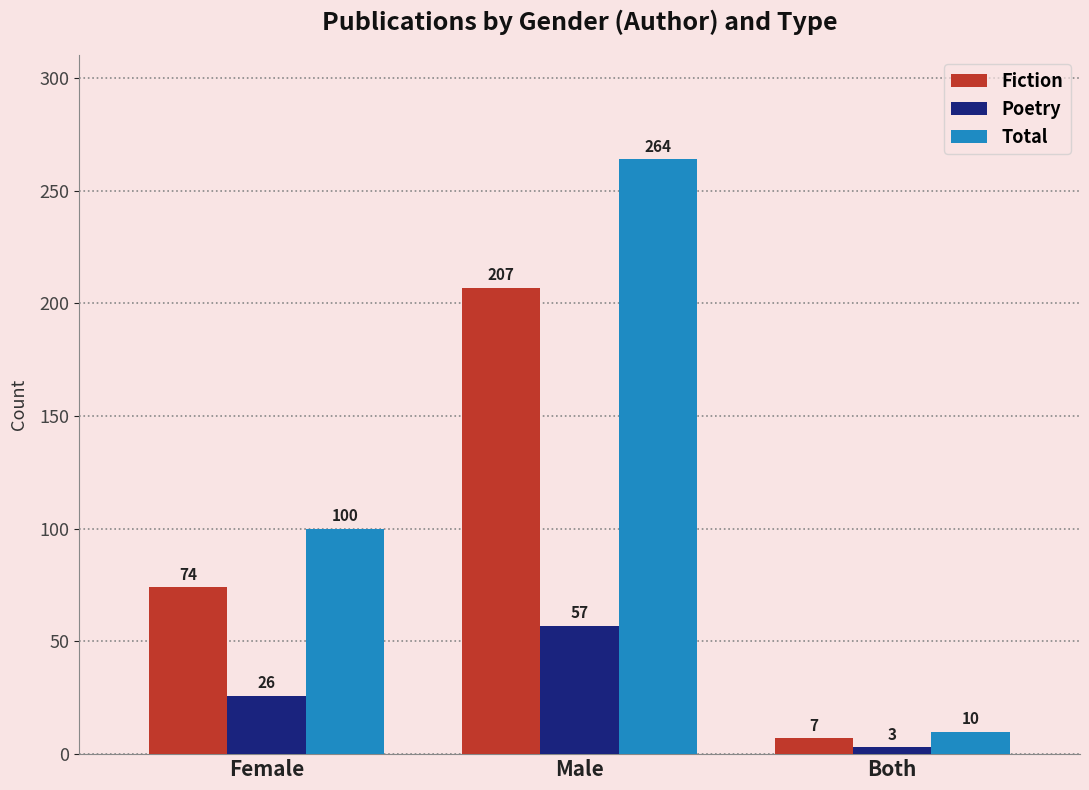

What is the maximum value shown in the chart?

264